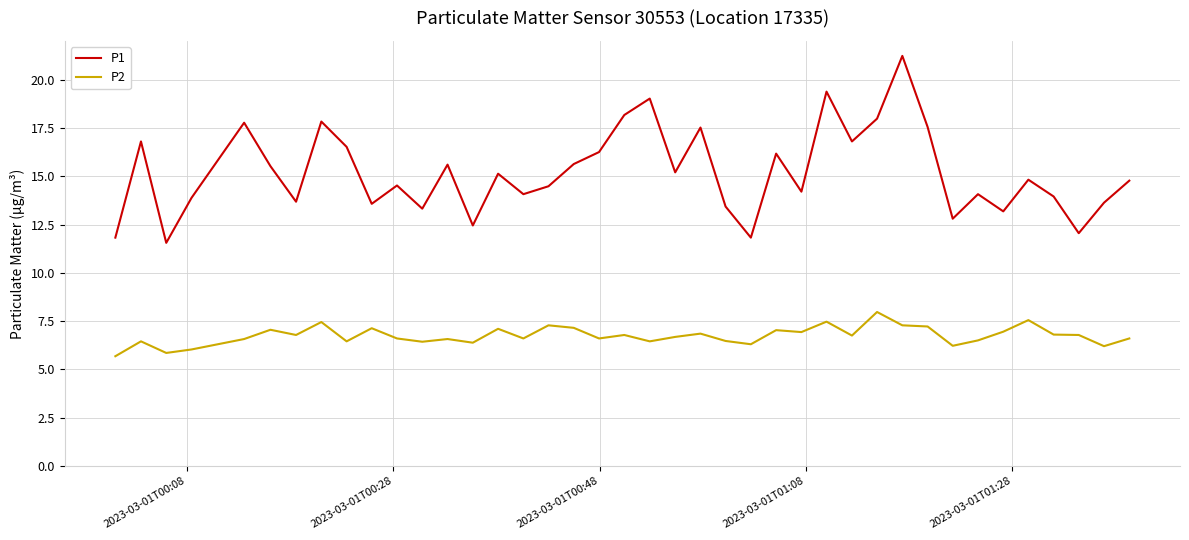

What is the highest value of the P1 series?

21.2